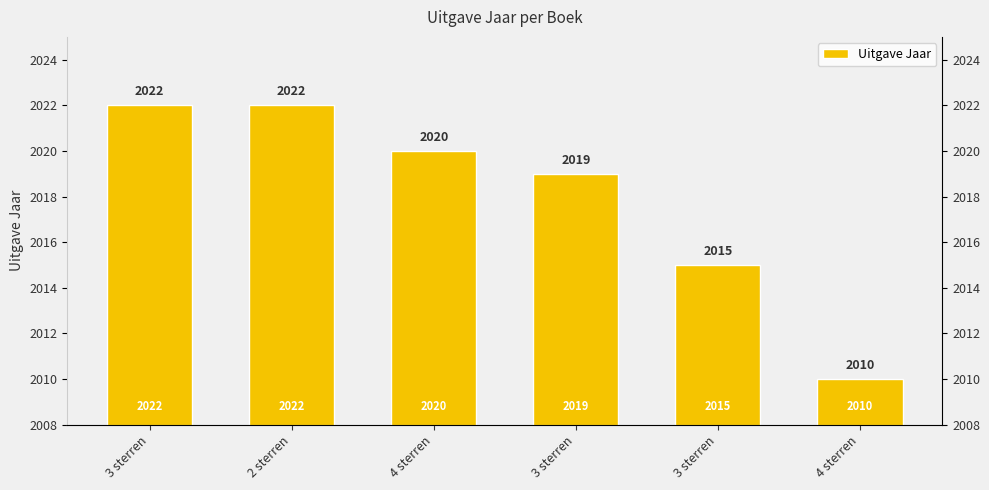

What is the label of the 2nd bar from the right?

3 sterren